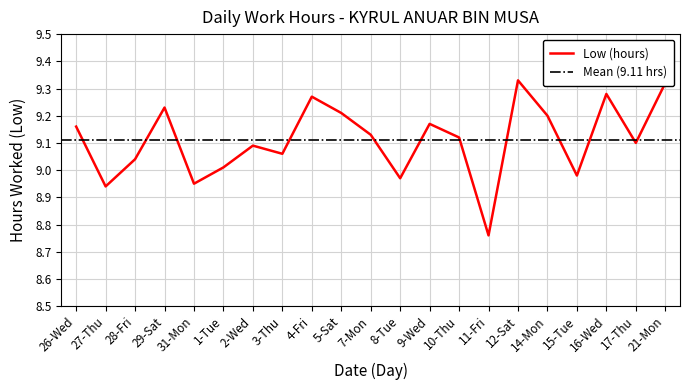

At which label is the value closest to 9?

1-Tue